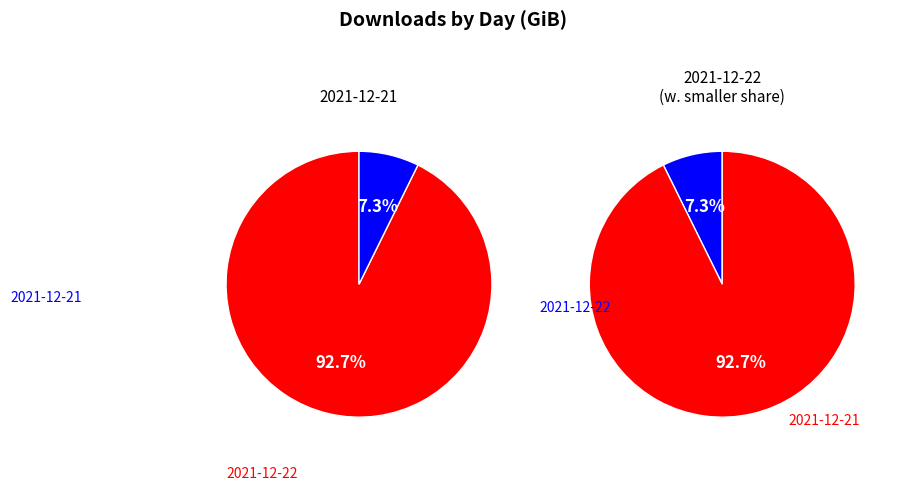

Which slice represents more than half of the pie?

2021-12-21